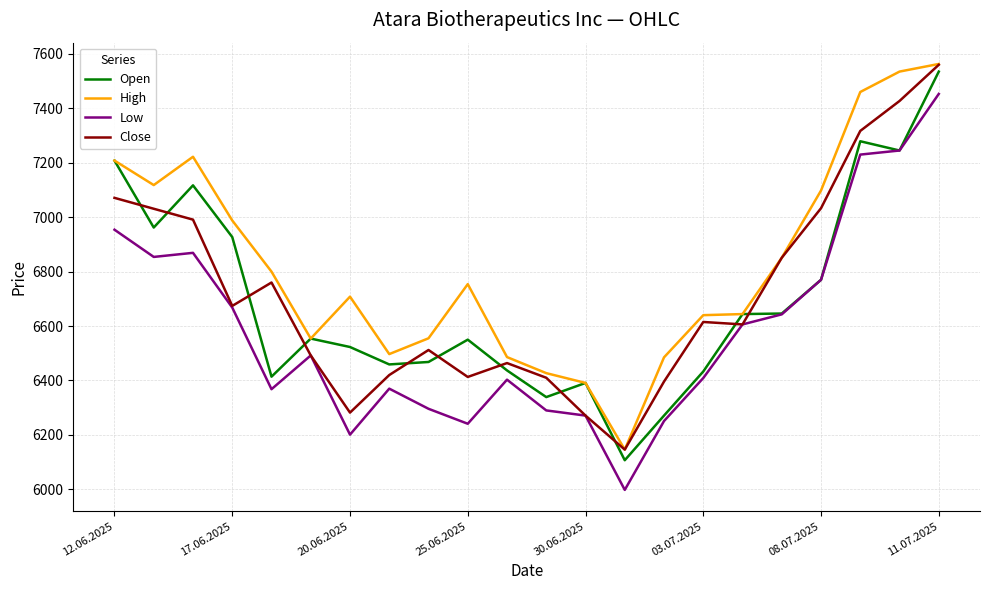

What is the maximum value shown in the chart?

7563